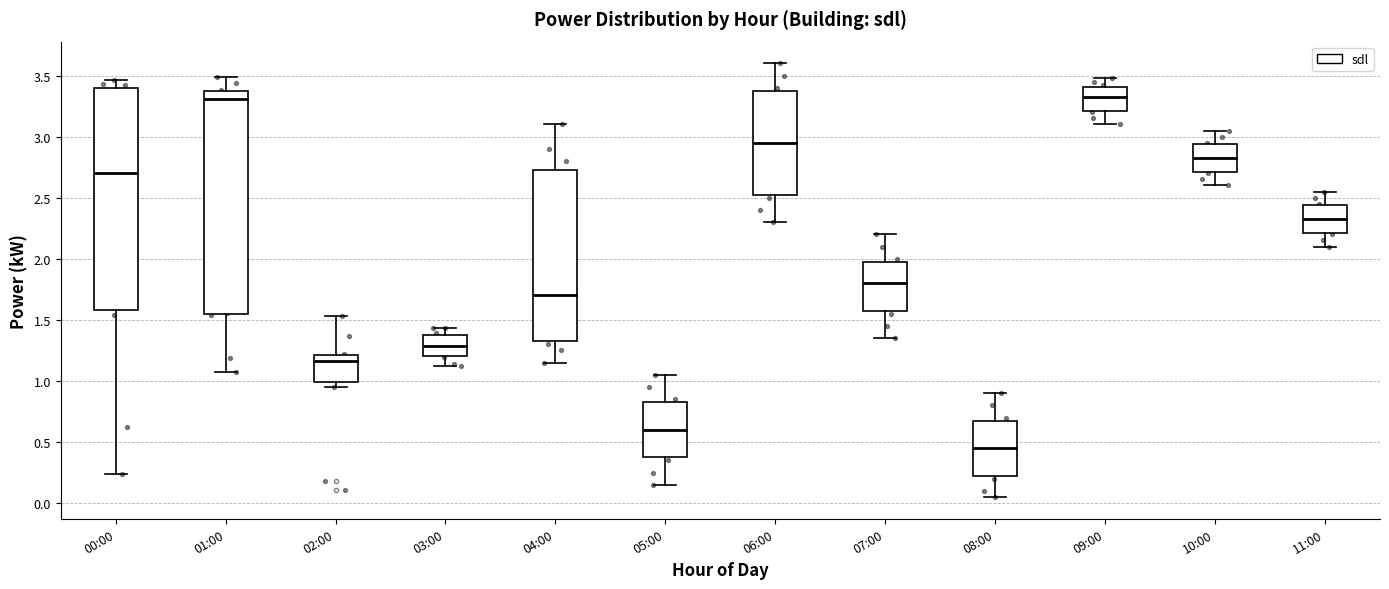

Which box's median line is the lowest?

08:00